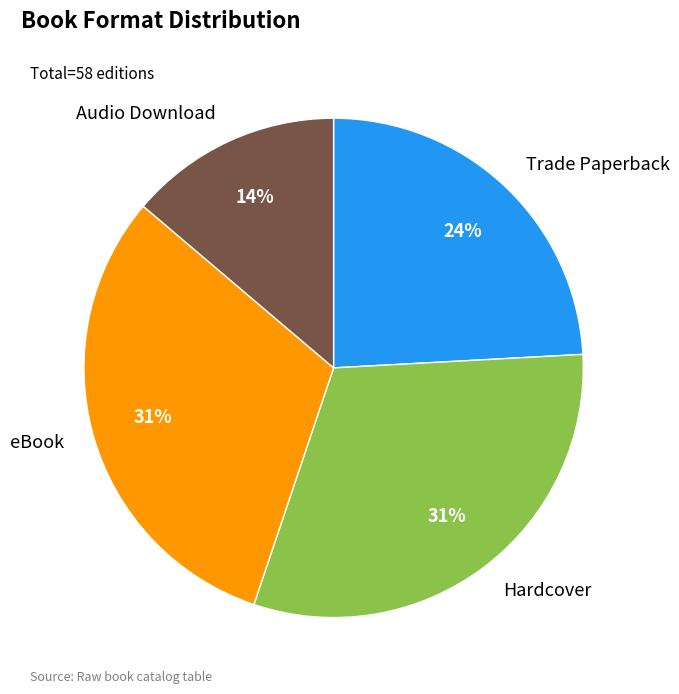

Is it true that Trade Paperback is 37% of the pie?

False